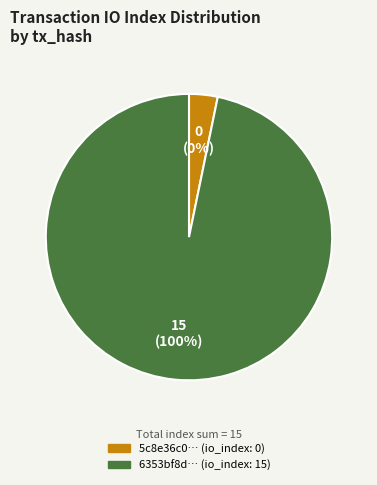

How many slices are in this pie chart?

2